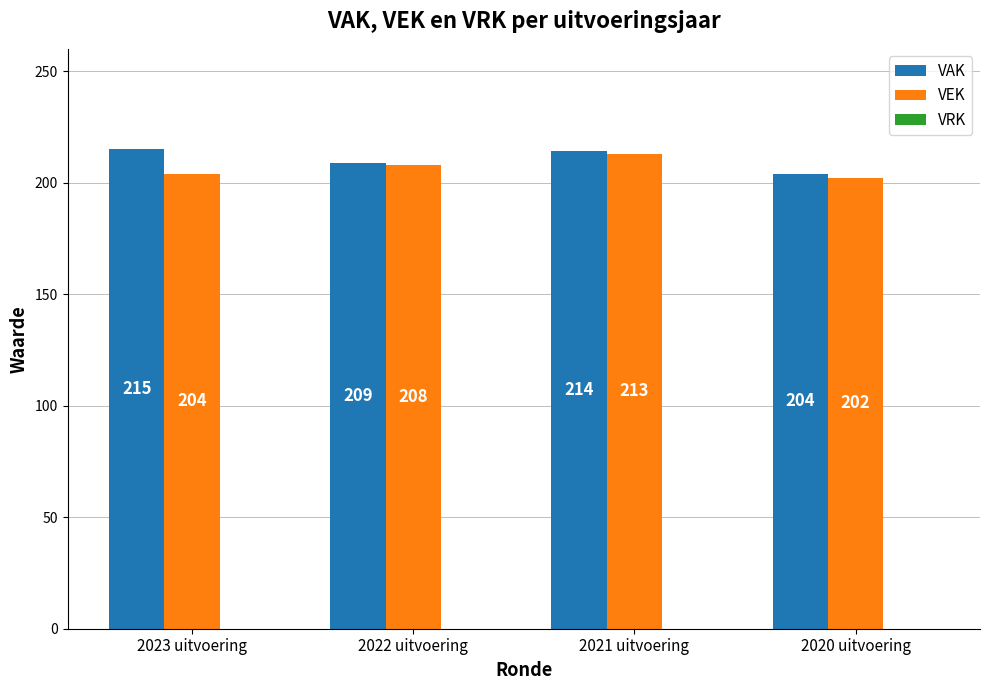

What is the label of the 3rd bar from the left?

2021 uitvoering